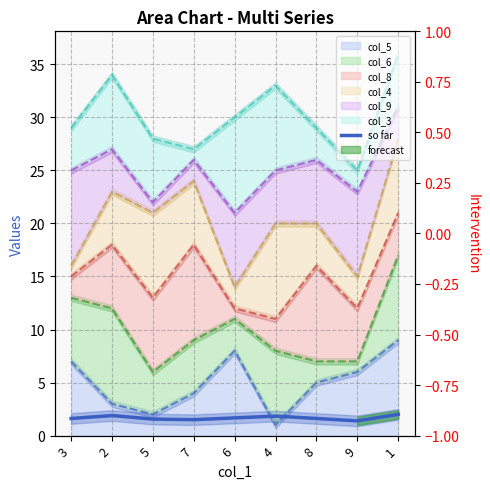

List the labels in order of value, largest first.

1, 2, 4, 6, 3, 8, 5, 7, 9